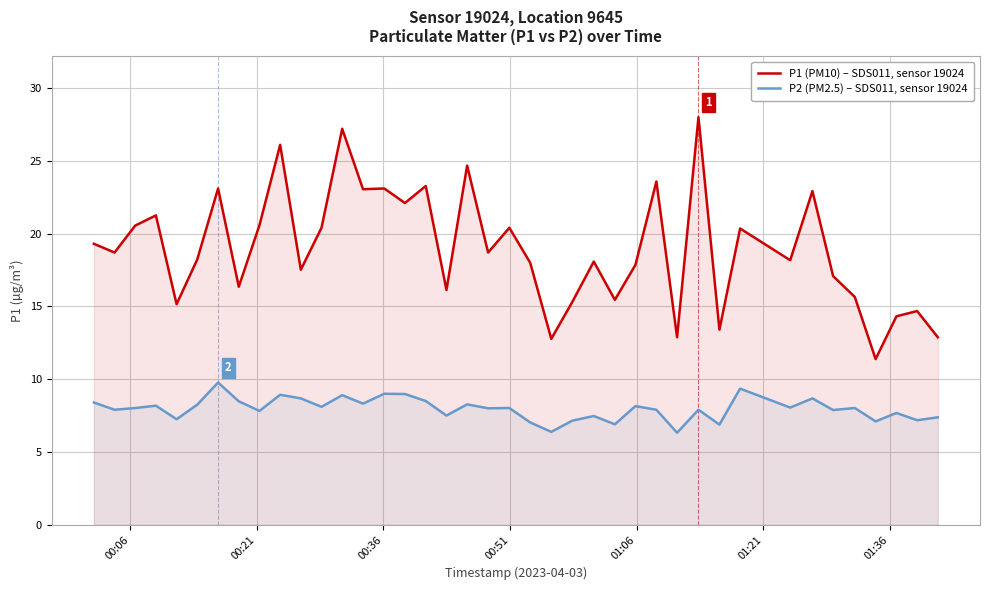

True or false: P2 (PM2.5) – SDS011, sensor 19024 has more than 2 interior local peaks.

True